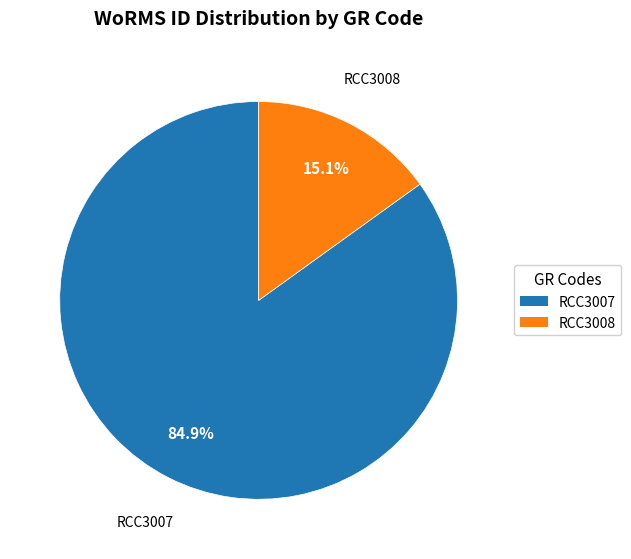

Is the sum of RCC3007 and RCC3008 greater than half?

Yes